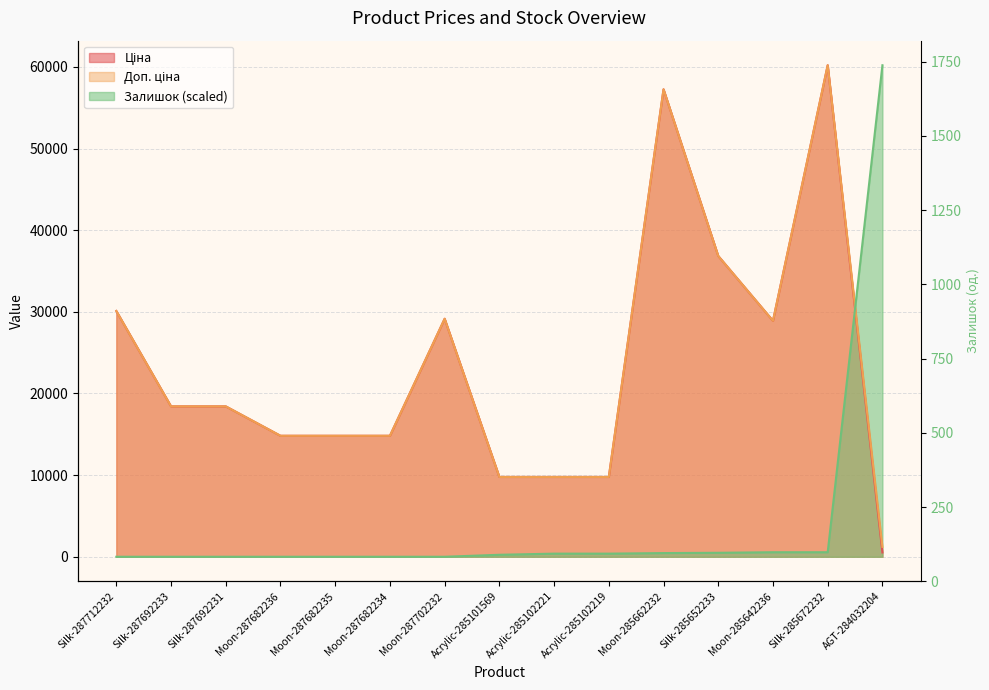

What is the label of the 6th point from the left?

Moon-287682234